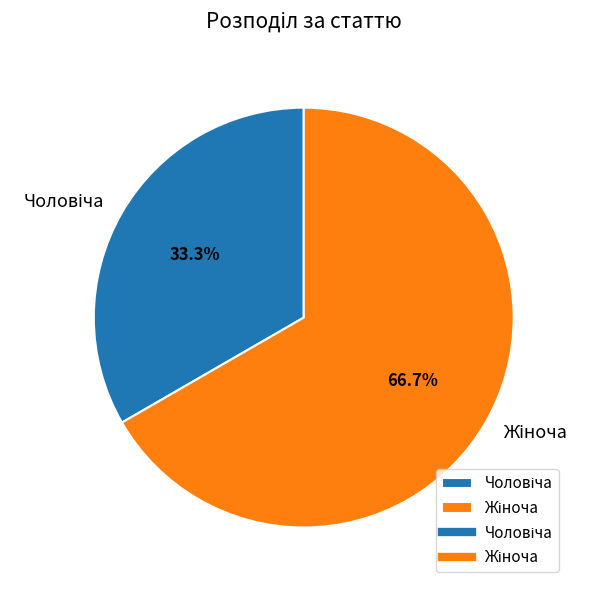

Does any single category account for the majority?

Yes